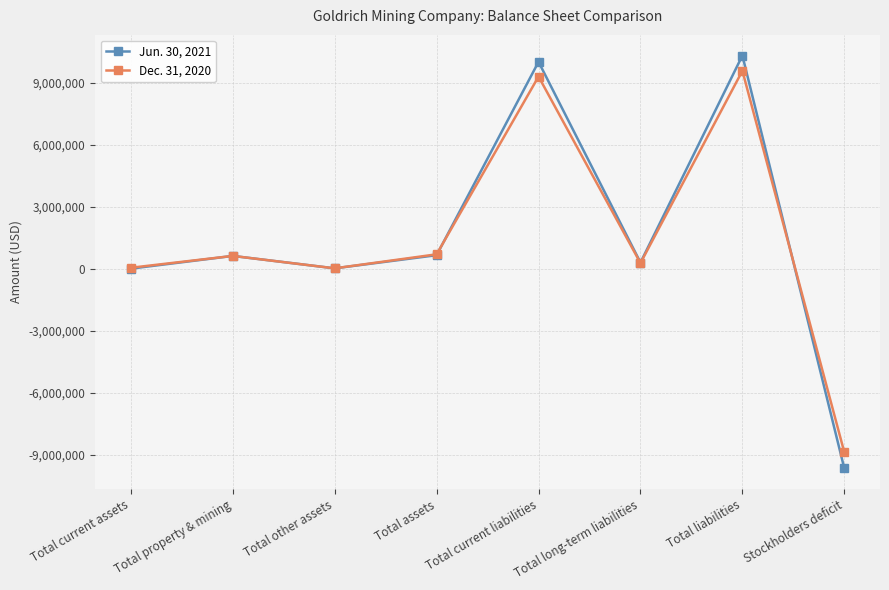

How many data points in Jun. 30, 2021 are less than 626428?

4